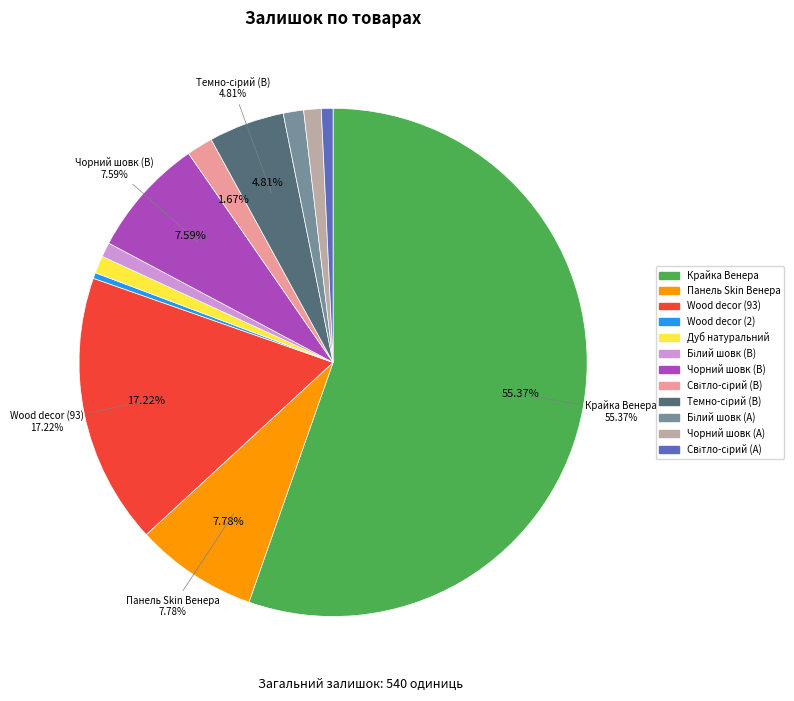

To the nearest percent, what is the difference between the largest and smallest slice percentages?

55%